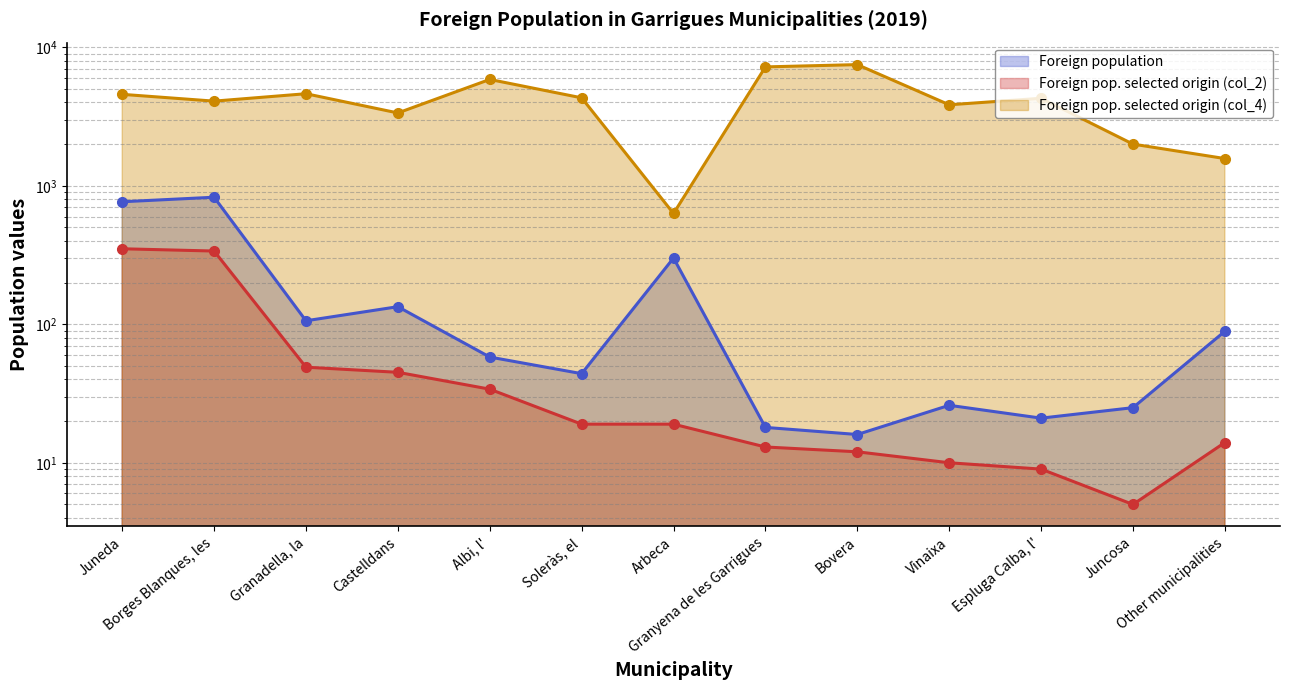

What is the difference between the Foreign pop. selected origin (col_2) values at Juneda and Borges Blanques, les?

13